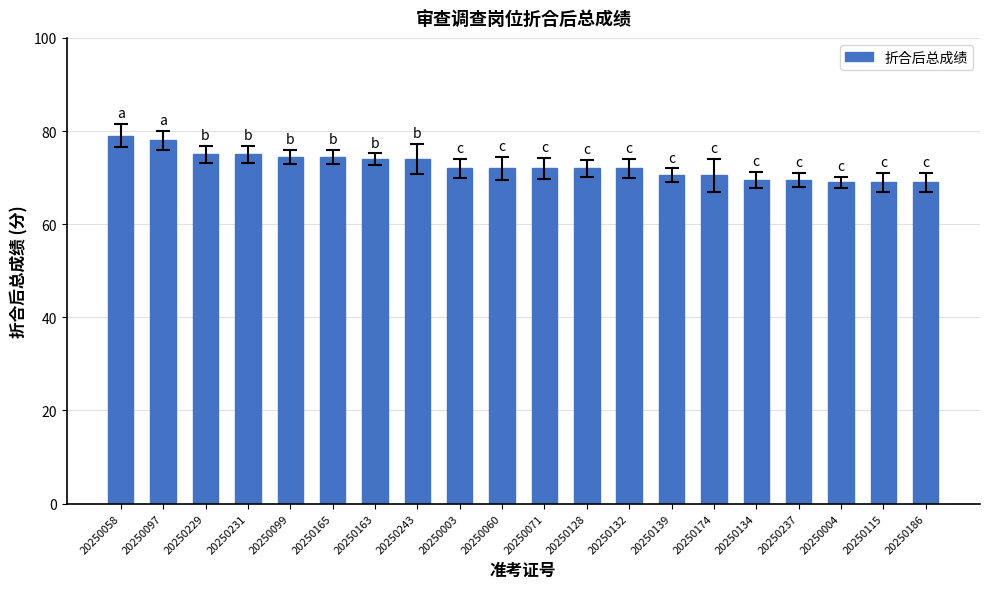

What is the change in value from 20250058 to 20250128?

-7.0